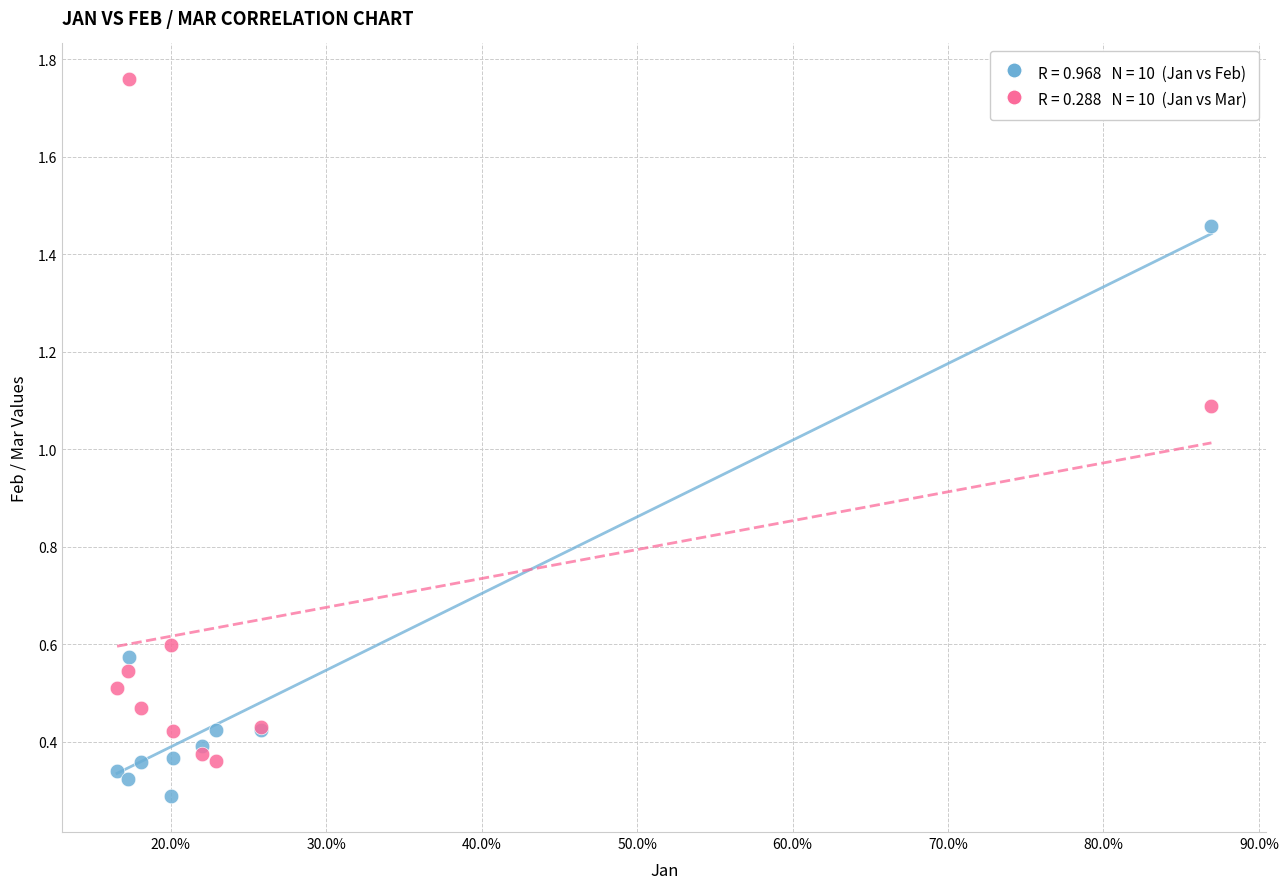

Across all series, what Y value is closest to 1?

1.1